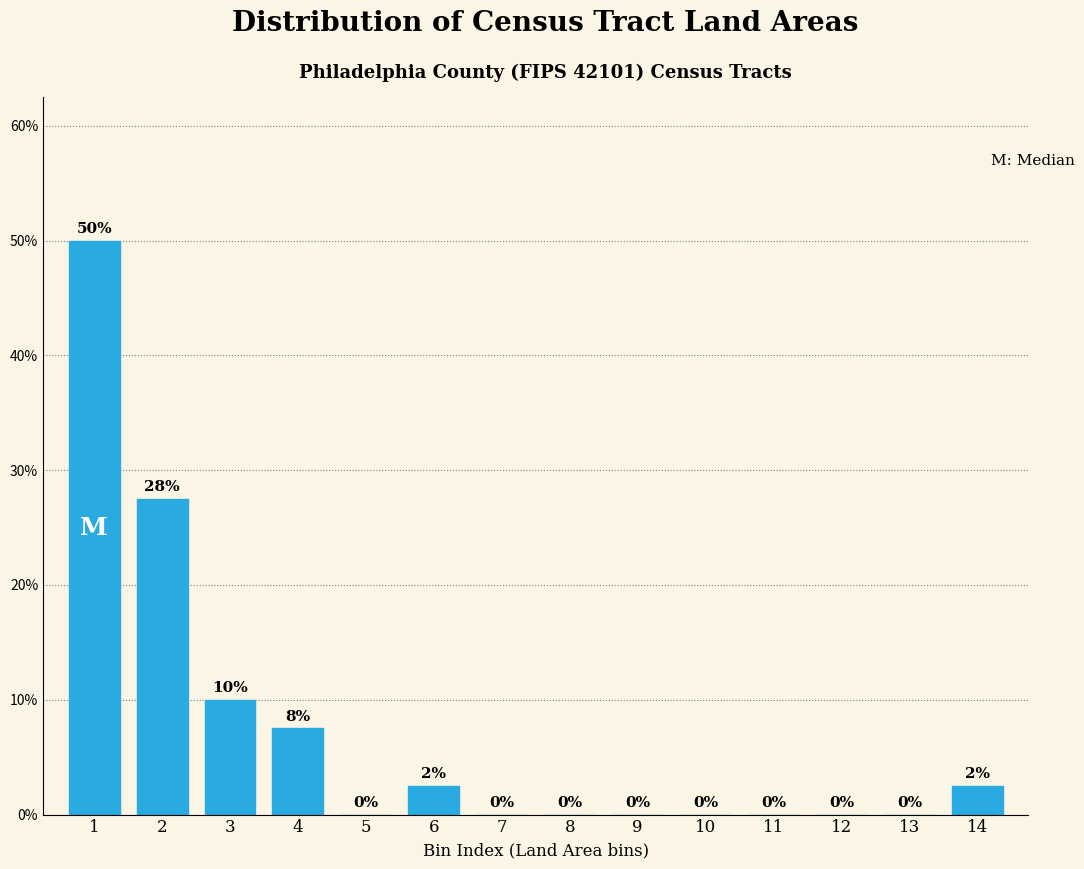

What is the maximum value shown in the chart?

50.0